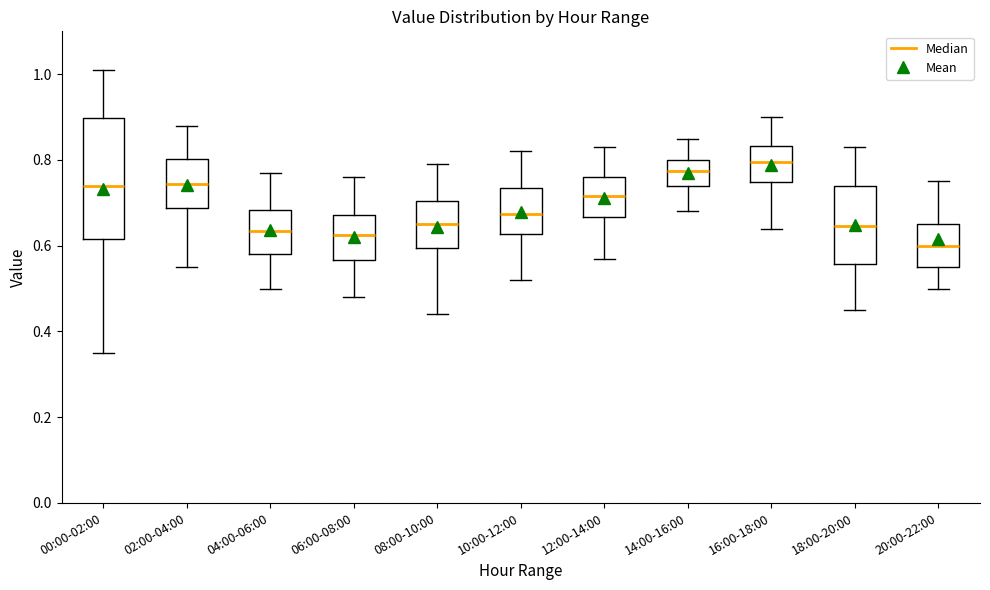

Reading left to right, read every box against the y-axis: the position of its median line, the range the box covers, and the ends of its whiskers. The values are not printed on the chart, so give them approximately, as read against the axis.

00:00-02:00: median 0.74, box 0.62 to 0.90, whiskers 0.36 to 1.02
02:00-04:00: median 0.74, box 0.68 to 0.80, whiskers 0.56 to 0.88
04:00-06:00: median 0.64, box 0.58 to 0.68, whiskers 0.50 to 0.78
06:00-08:00: median 0.62, box 0.56 to 0.68, whiskers 0.48 to 0.76
08:00-10:00: median 0.66, box 0.60 to 0.70, whiskers 0.44 to 0.80
10:00-12:00: median 0.68, box 0.62 to 0.74, whiskers 0.52 to 0.82
12:00-14:00: median 0.72, box 0.66 to 0.76, whiskers 0.58 to 0.84
14:00-16:00: median 0.78, box 0.74 to 0.80, whiskers 0.68 to 0.86
16:00-18:00: median 0.80, box 0.74 to 0.84, whiskers 0.64 to 0.90
18:00-20:00: median 0.64, box 0.56 to 0.74, whiskers 0.46 to 0.84
20:00-22:00: median 0.60, box 0.56 to 0.66, whiskers 0.50 to 0.76